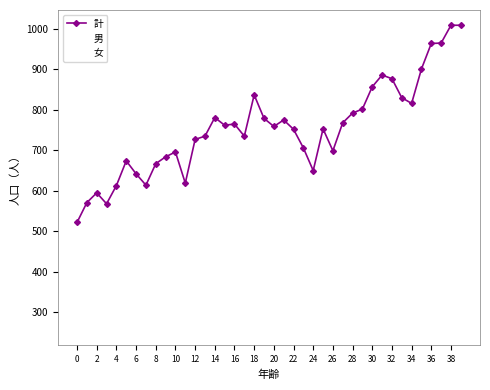

Which series has the widest spread of values?

計